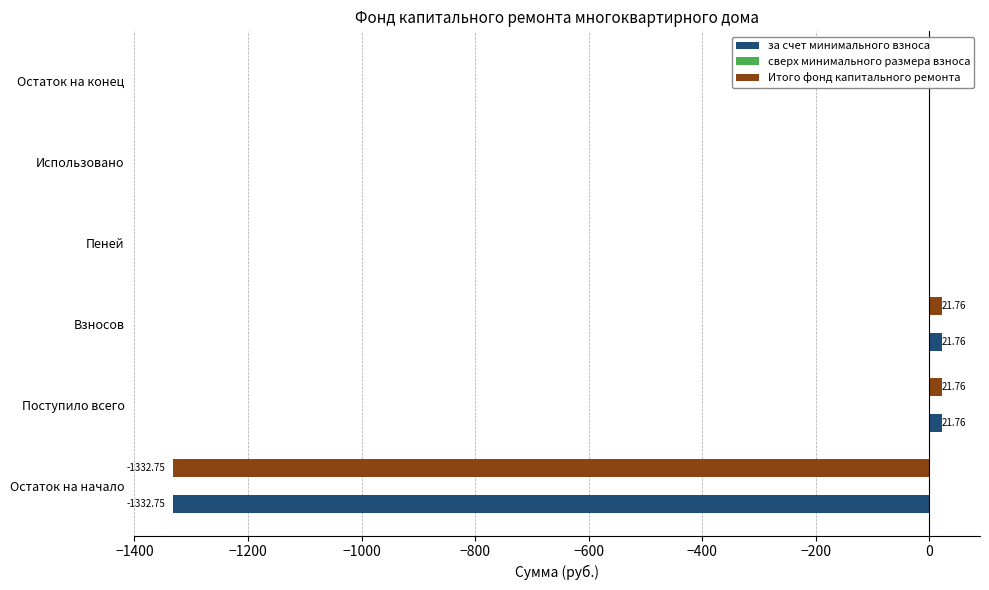

Count the number of data series in this chart.

2